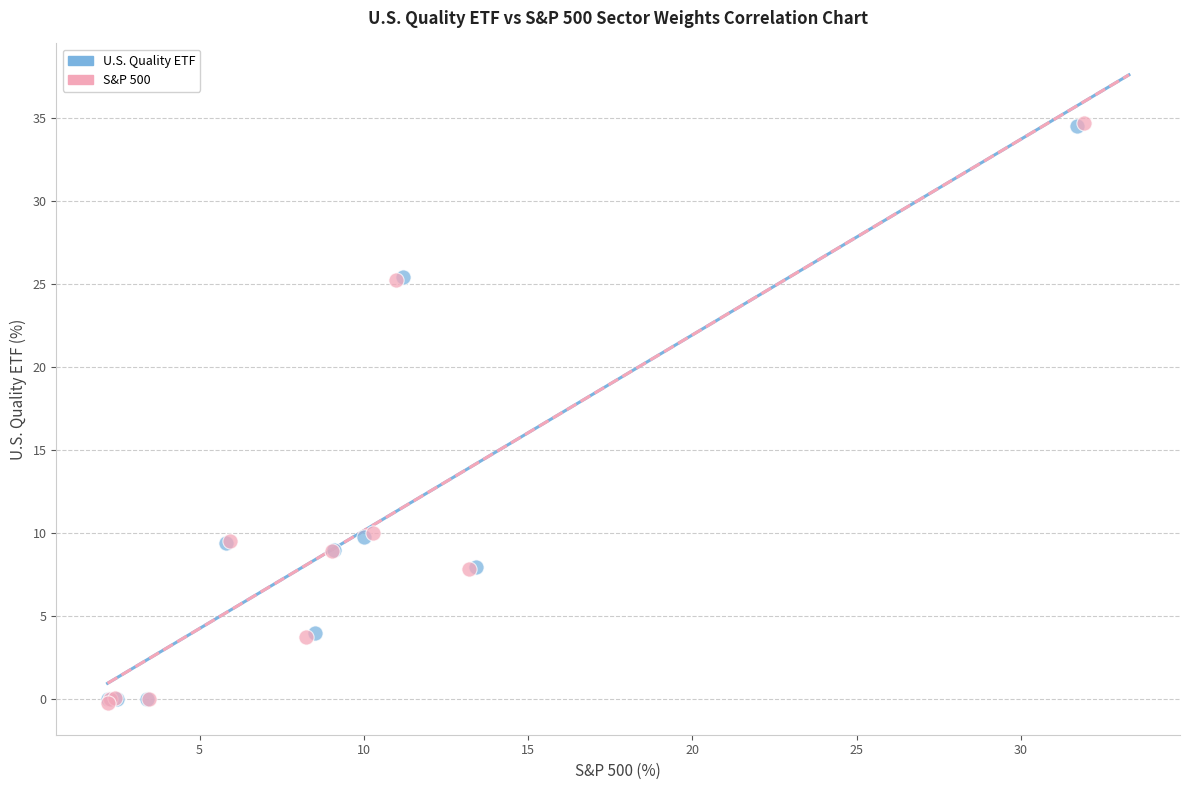

Which series has the largest Y range (max minus min)?

S&P 500